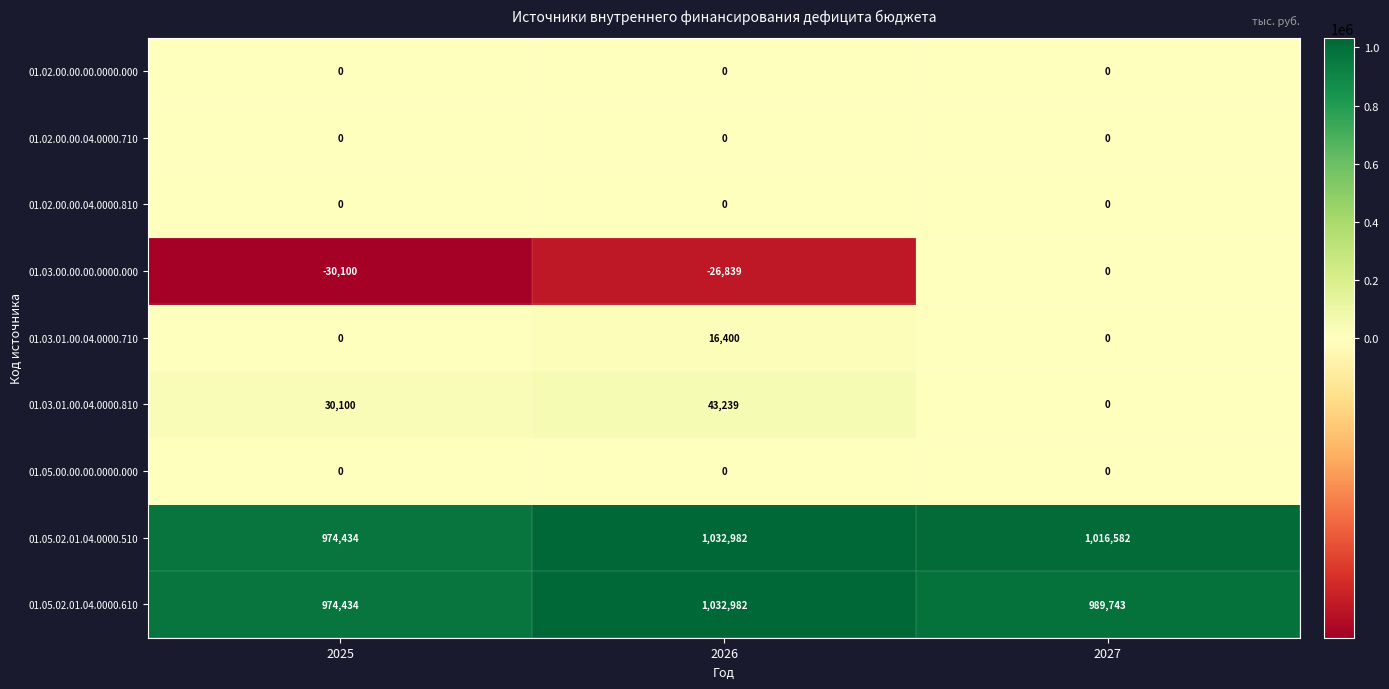

Which series has the largest total across all categories?

01.05.02.01.04.0000.510